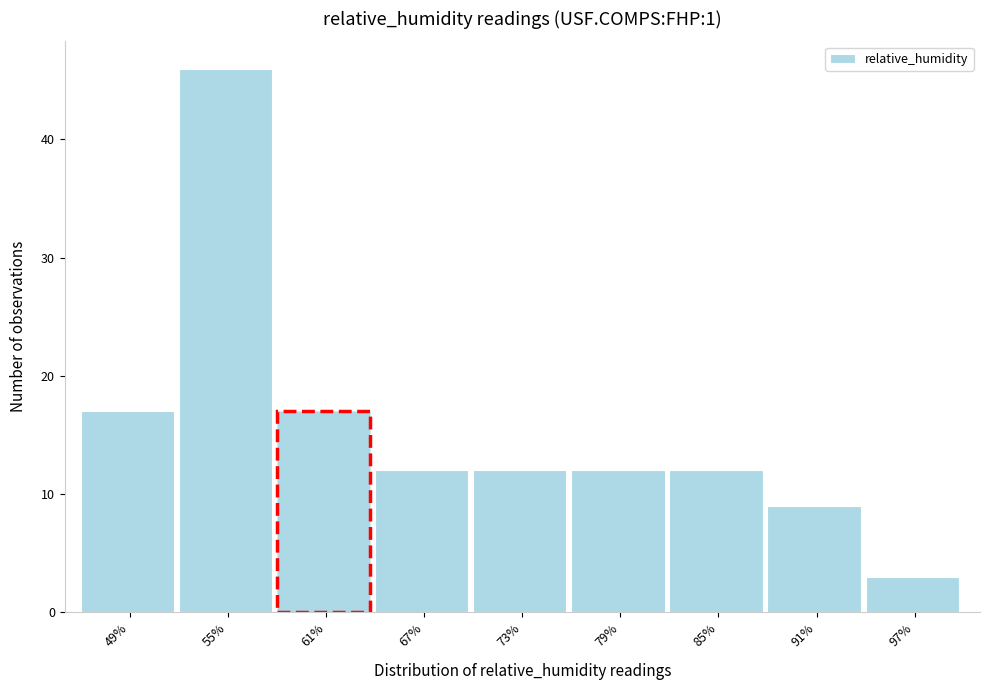

Reading left to right, transcribe all the data shown in this chart.

17	46	17	12	12	12	12	9	3